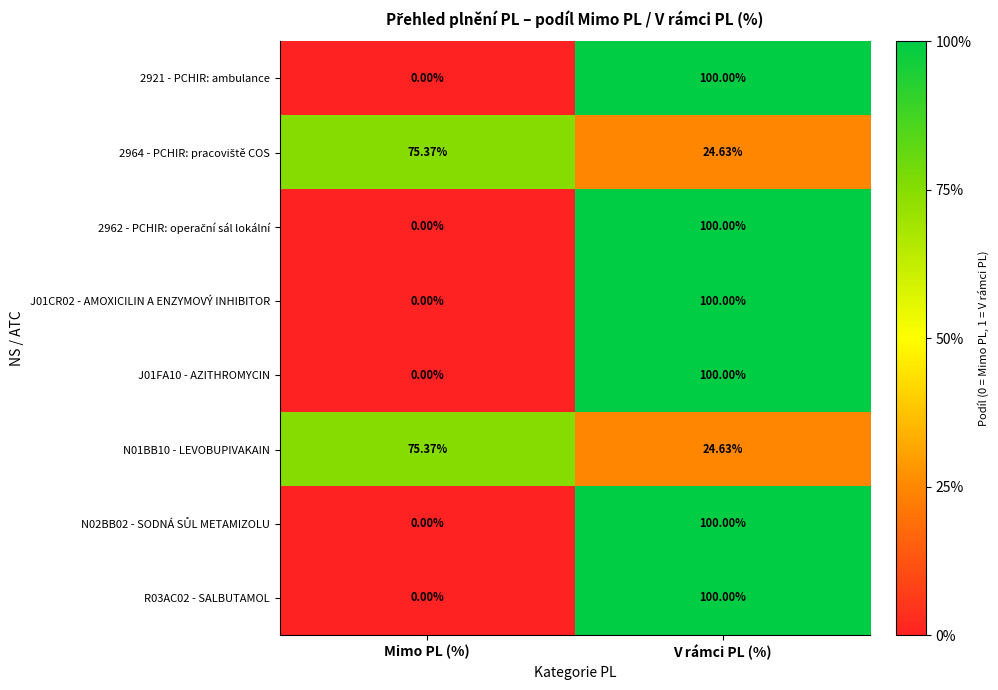

Is the value of J01FA10 - AZITHROMYCIN at Mimo PL (%) greater than the value of R03AC02 - SALBUTAMOL at V rámci PL (%)?

No